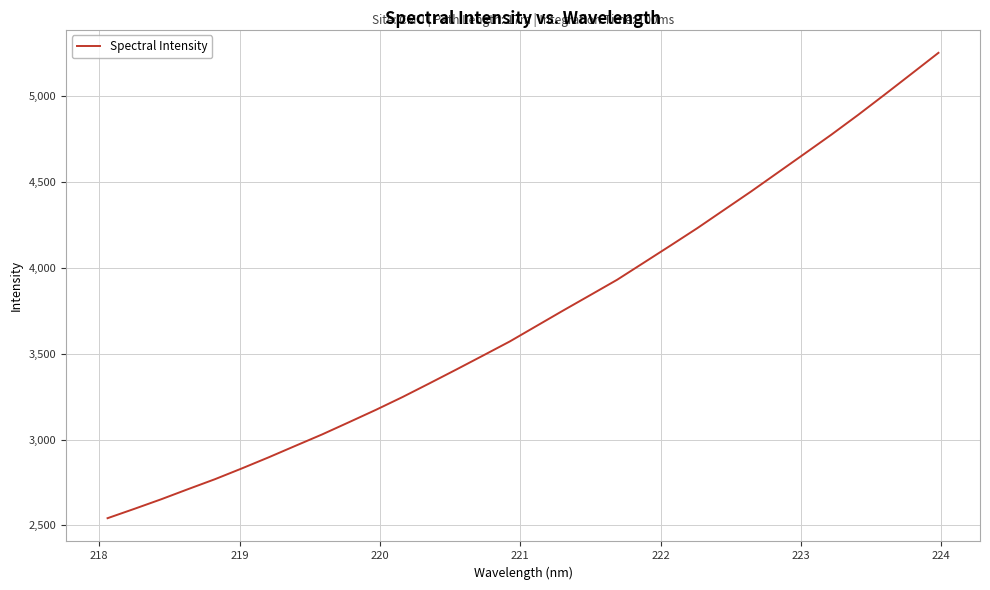

What is the difference between the maximum and minimum values?

2712.1